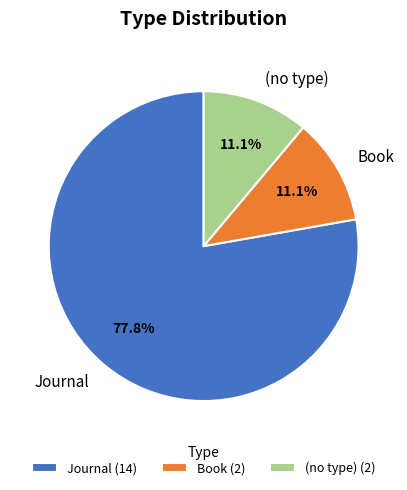

Count the number of slices in the pie.

3